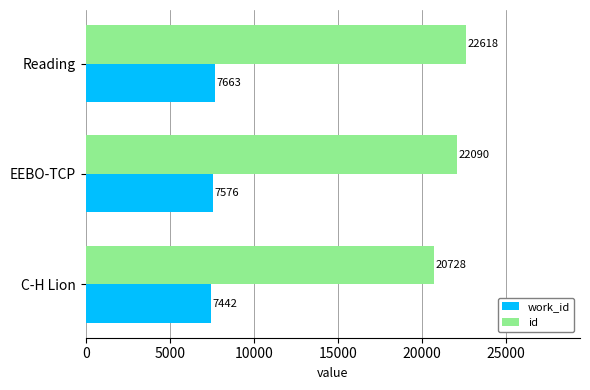

What is the difference between the maximum and minimum values in the id series?

1890